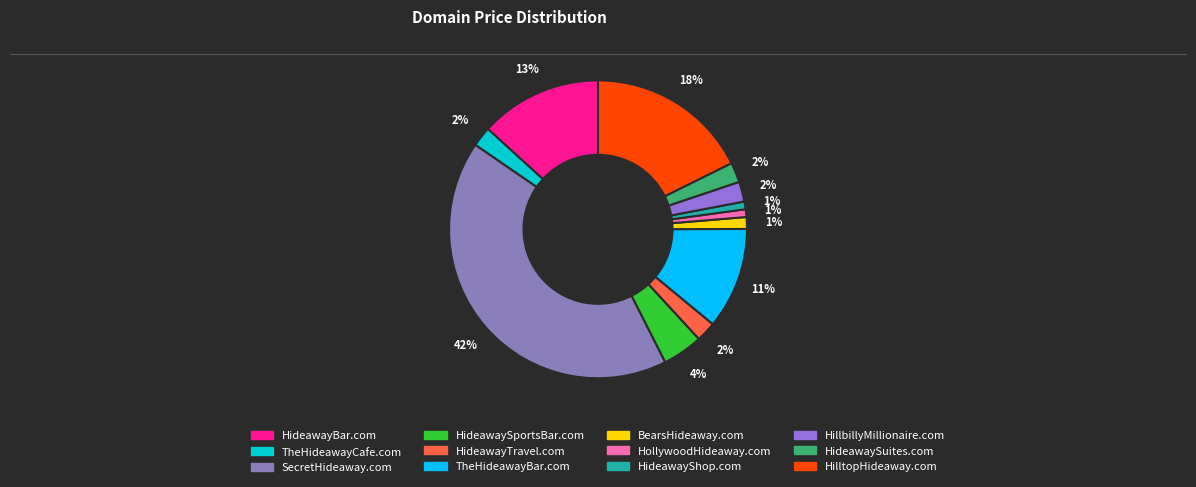

How many segments does this pie chart have?

12